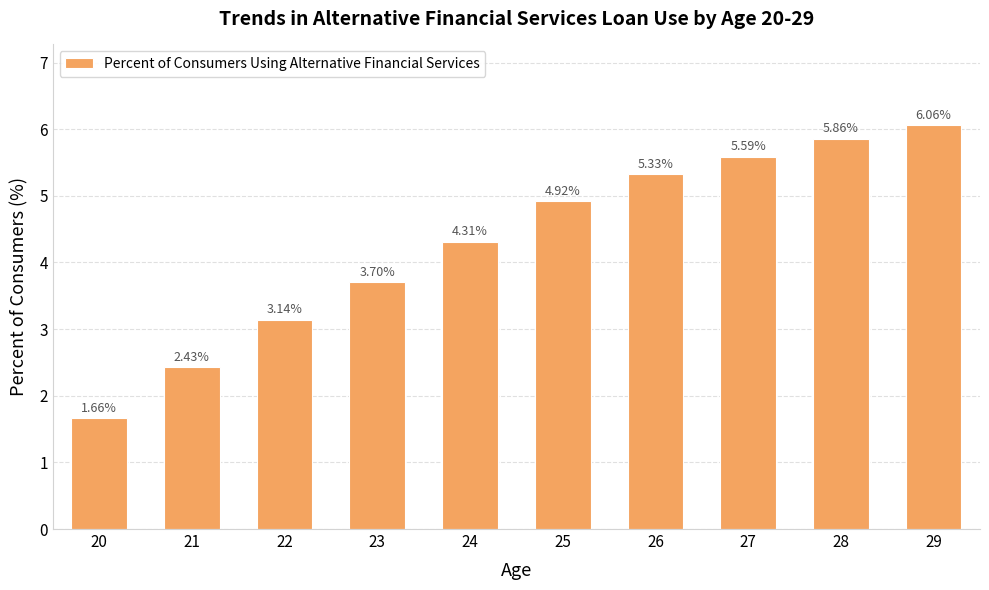

List the labels in order of value, smallest first.

20, 21, 22, 23, 24, 25, 26, 27, 28, 29